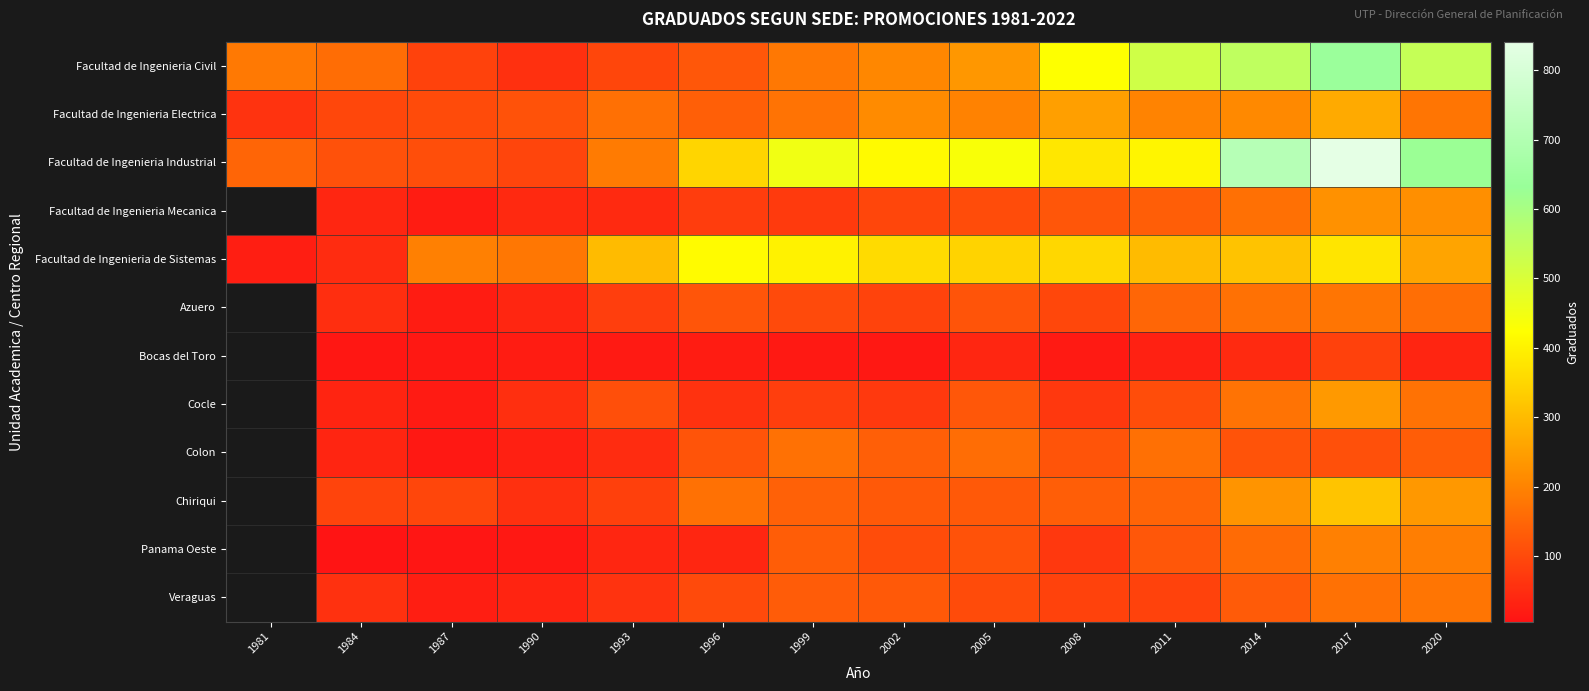

True or false: Bocas del Toro has a value of 38.0 at 2005.

True